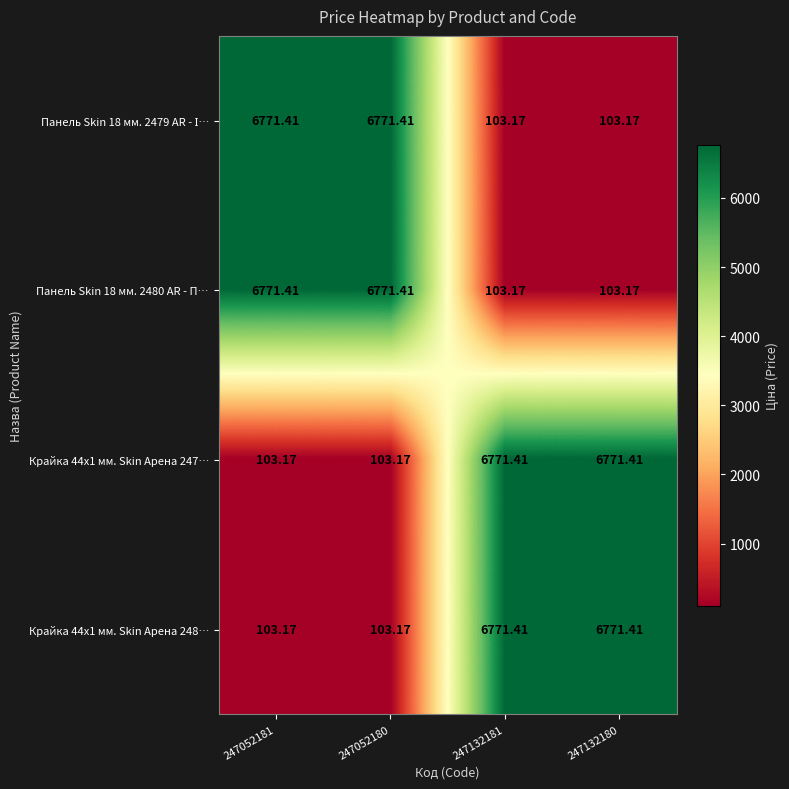

How many series are shown in this chart?

4